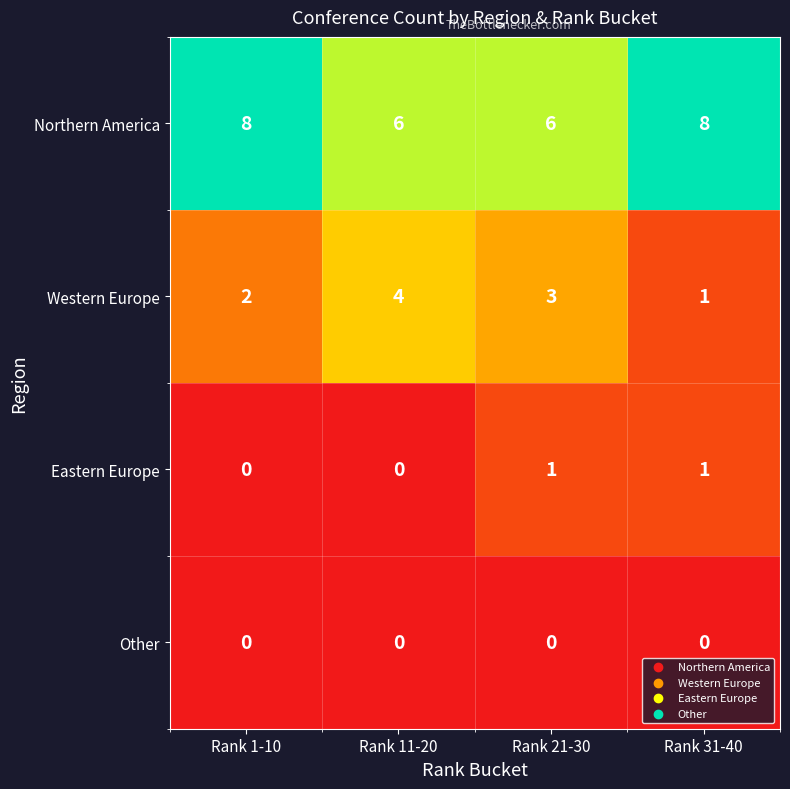

Reading left to right, what are all the values shown in this chart?

Northern America: Rank 1-10=8	Rank 11-20=6	Rank 21-30=6	Rank 31-40=8
Western Europe: Rank 1-10=2	Rank 11-20=4	Rank 21-30=3	Rank 31-40=1
Eastern Europe: Rank 1-10=0	Rank 11-20=0	Rank 21-30=1	Rank 31-40=1
Other: Rank 1-10=0	Rank 11-20=0	Rank 21-30=0	Rank 31-40=0